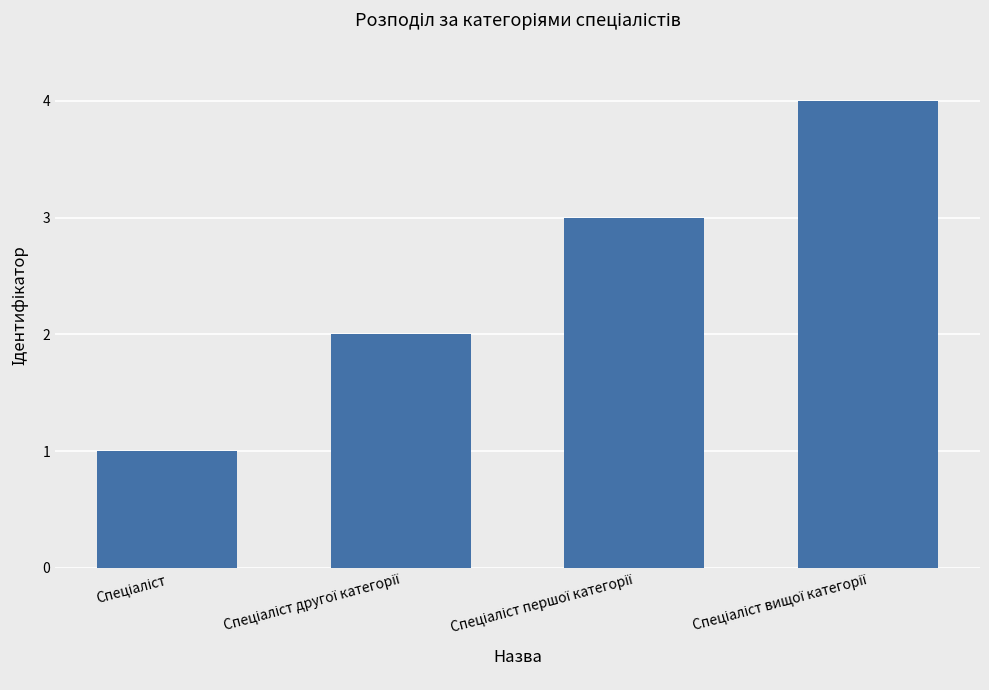

What is the greatest value displayed?

4